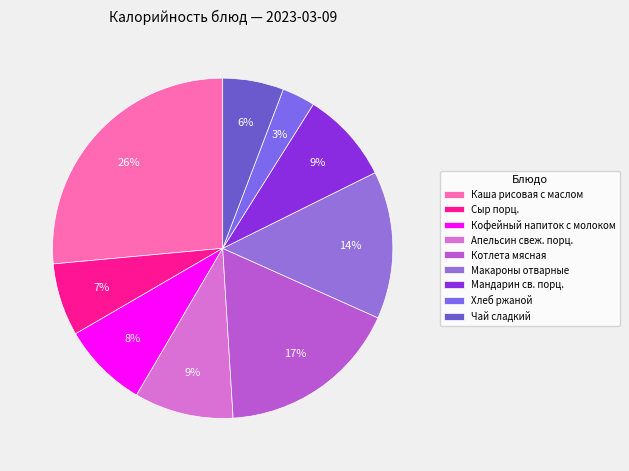

Is Апельсин свеж. порц. the majority of the pie?

No